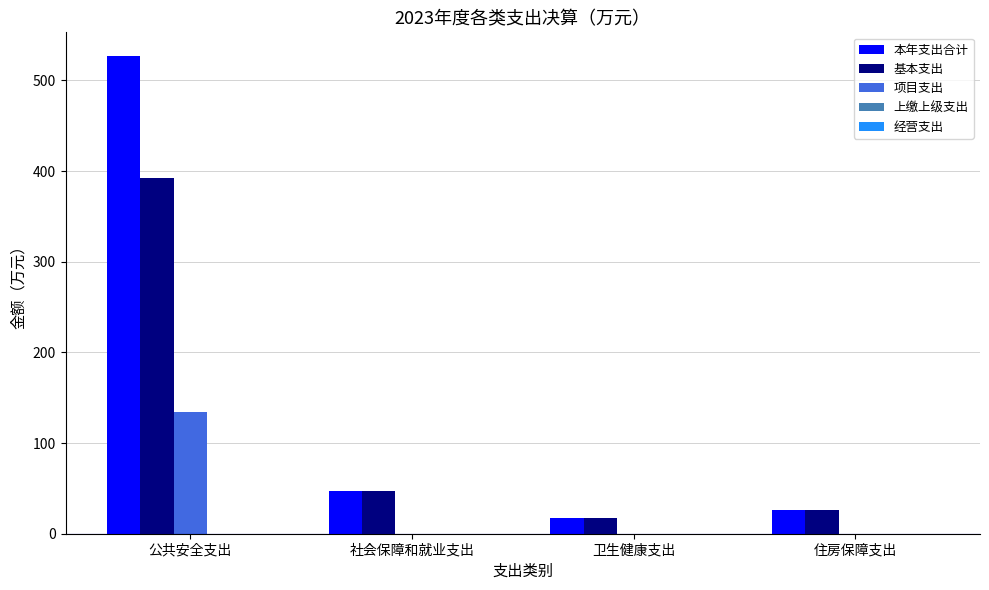

What is the approximate value of 基本支出 at 住房保障支出?

26.7